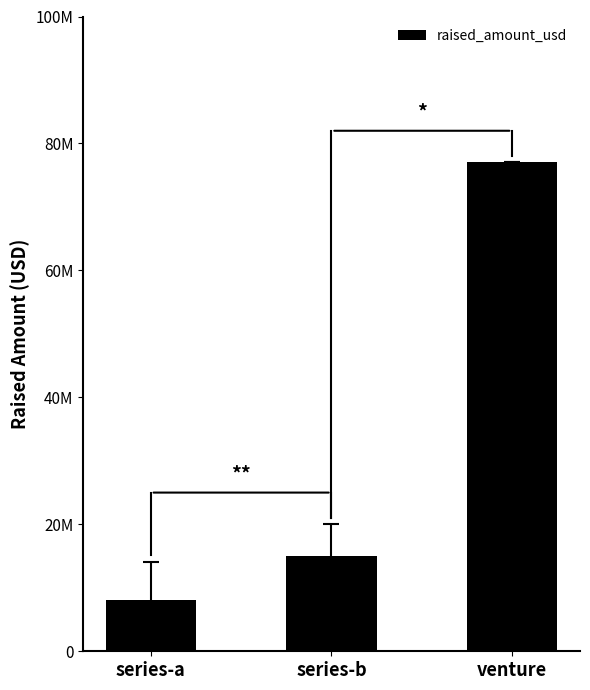

Rank the categories by value from lowest to highest.

series-a, series-b, venture